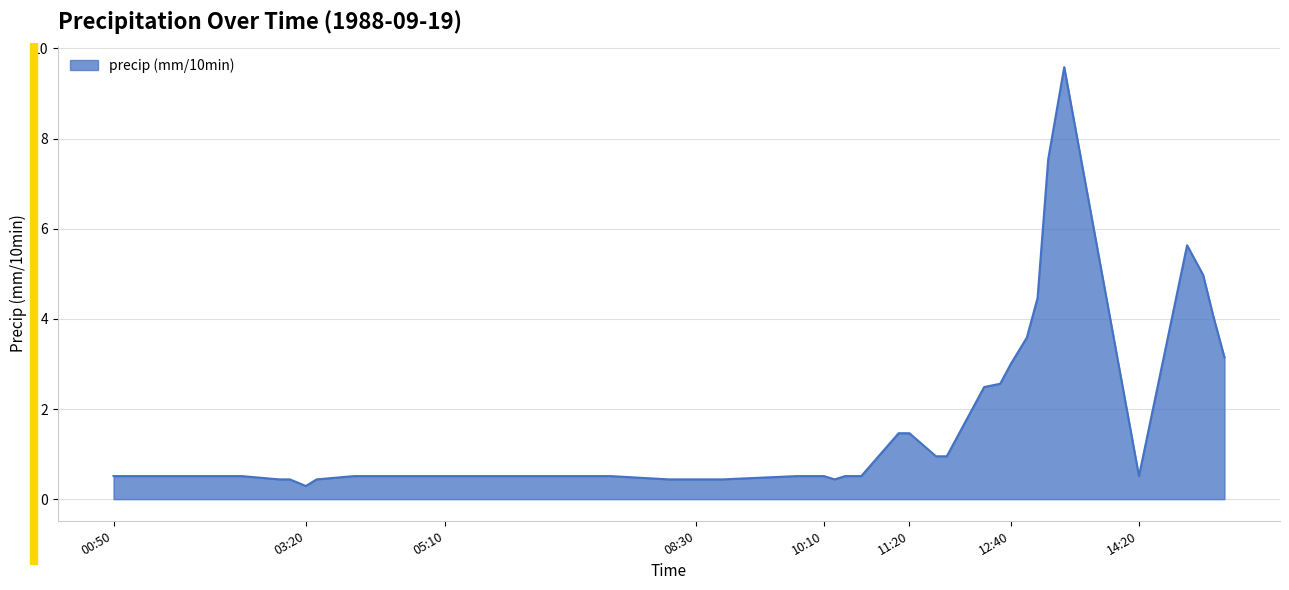

What is the greatest value displayed?

9.6